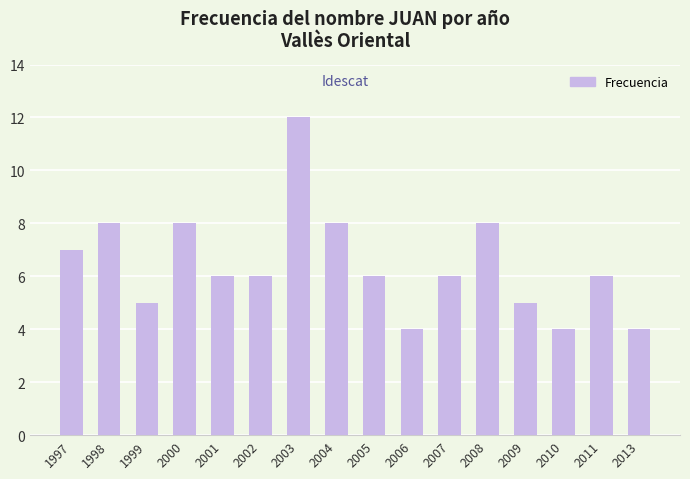

True or false: the data shows 6 at 2002.

True